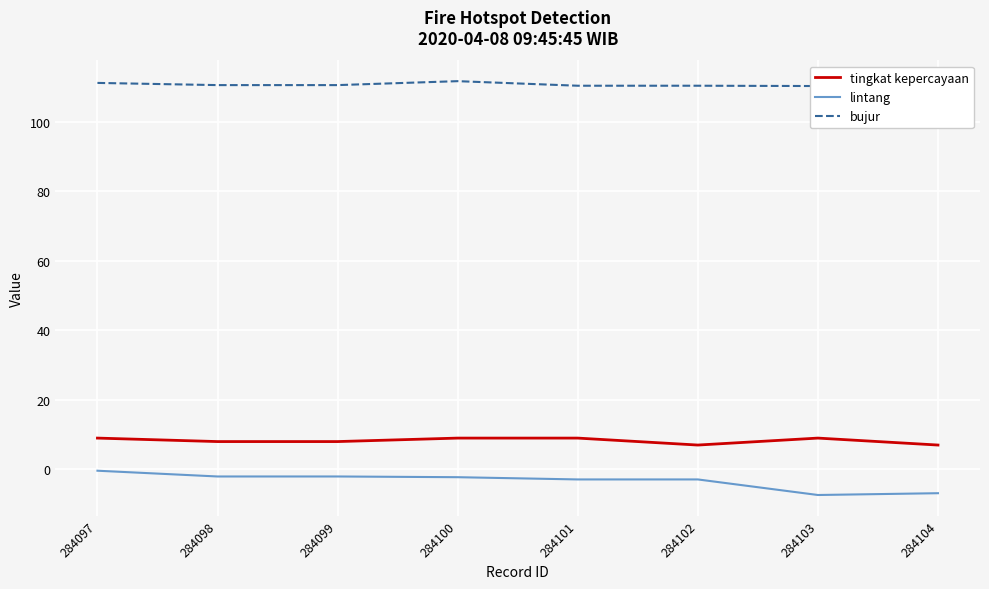

How many interior local peaks does the lintang series have?

2